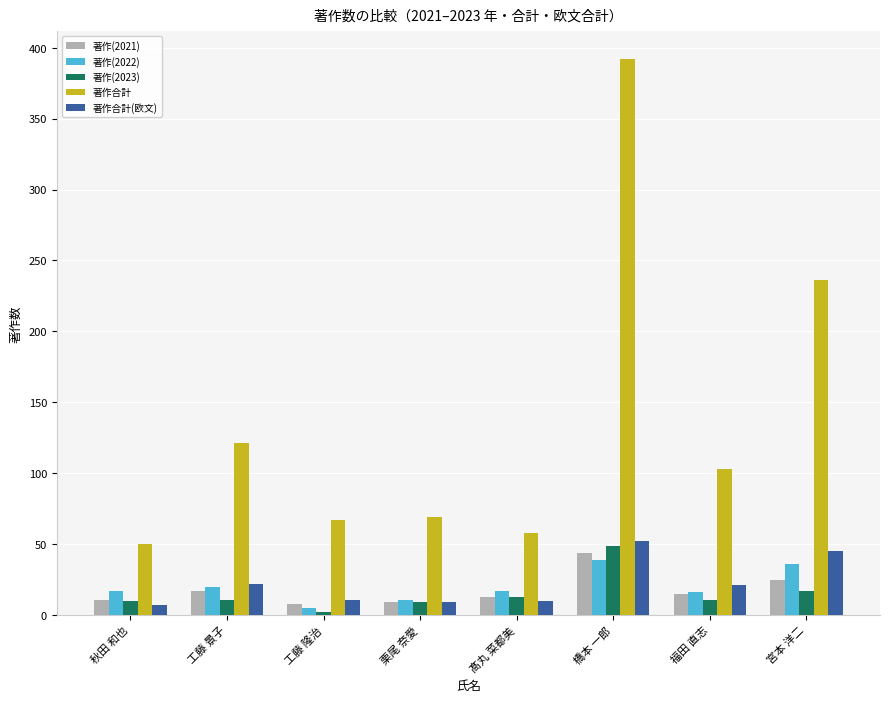

What is the highest value of the 著作(2021) series?

44